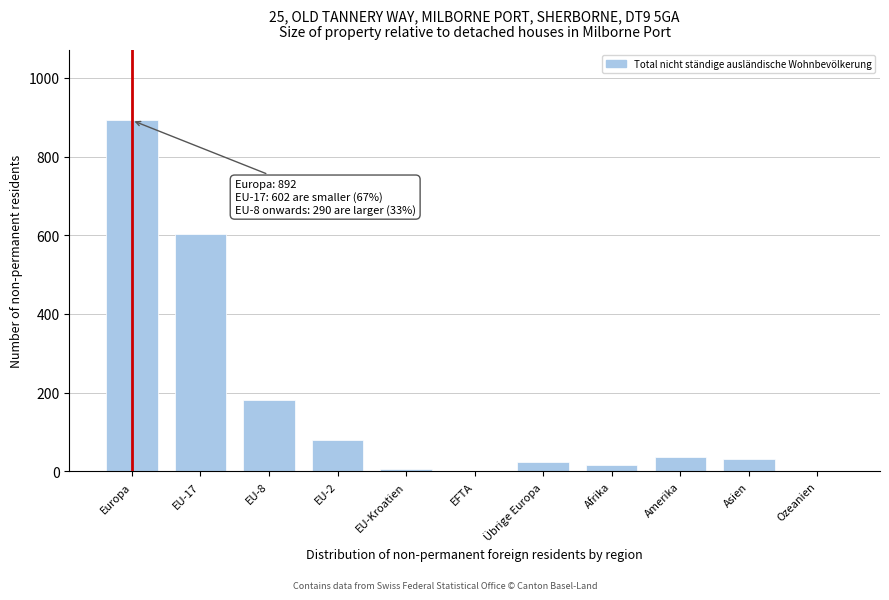

Which has a higher value, EU-17 or Europa?

Europa